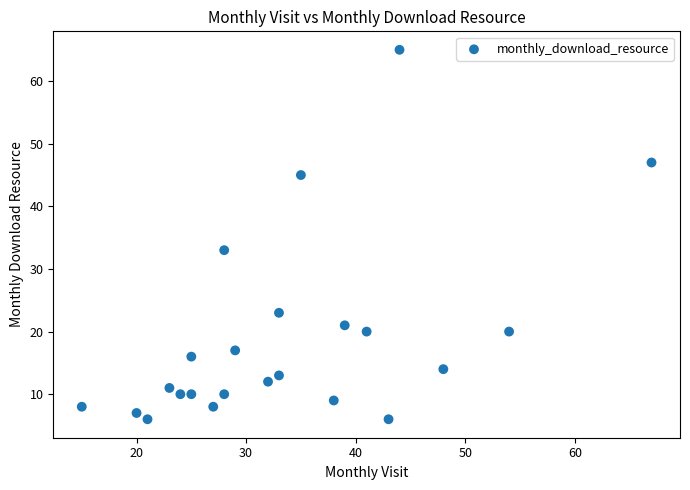

What Y value in the scatter plot is closest to 35?

33